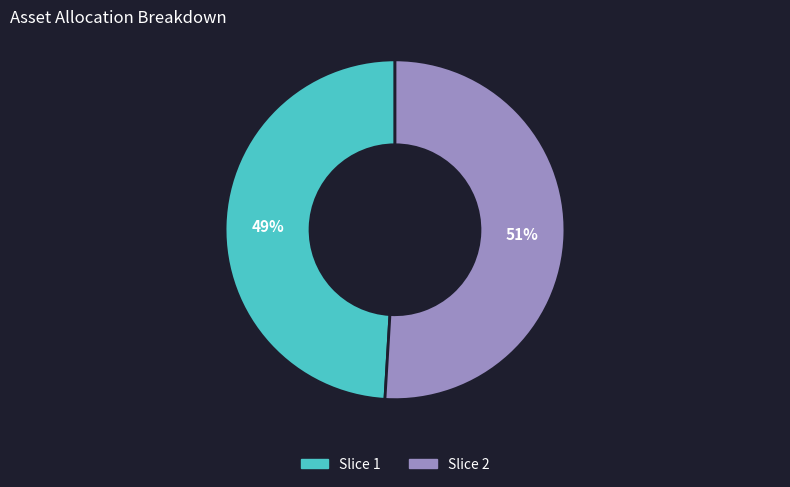

How many segments does this pie chart have?

2